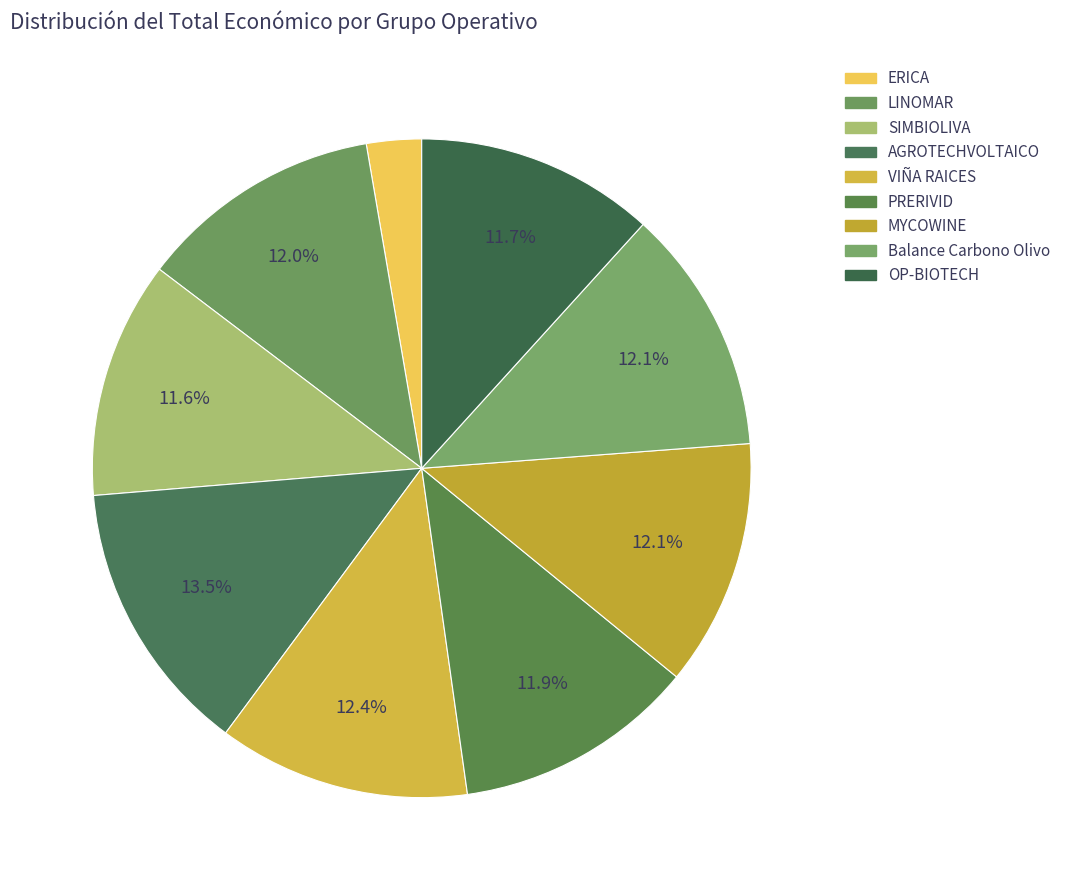

What is the change in value from VIÑA RAICES to OP-BIOTECH?

-31684.0